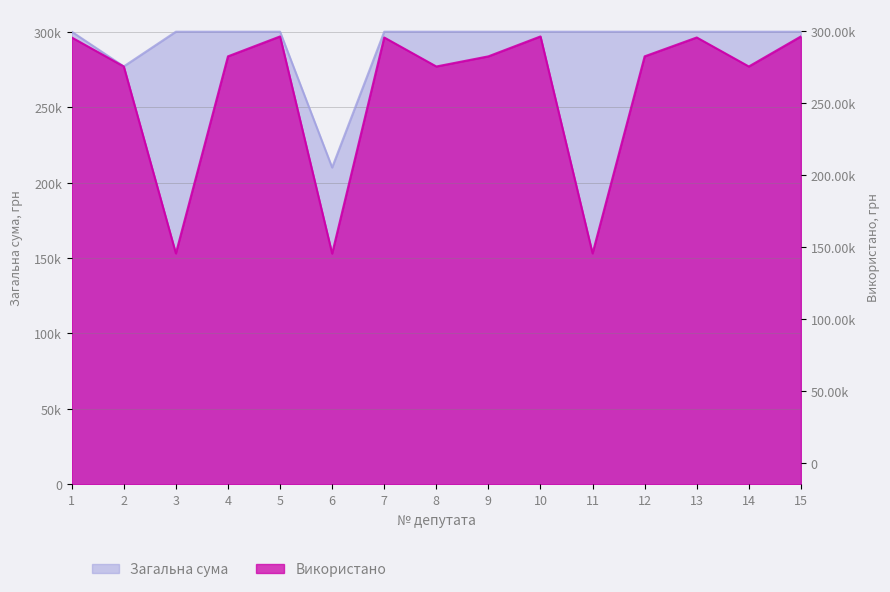

What is the total value across all series at 10?

596862.8